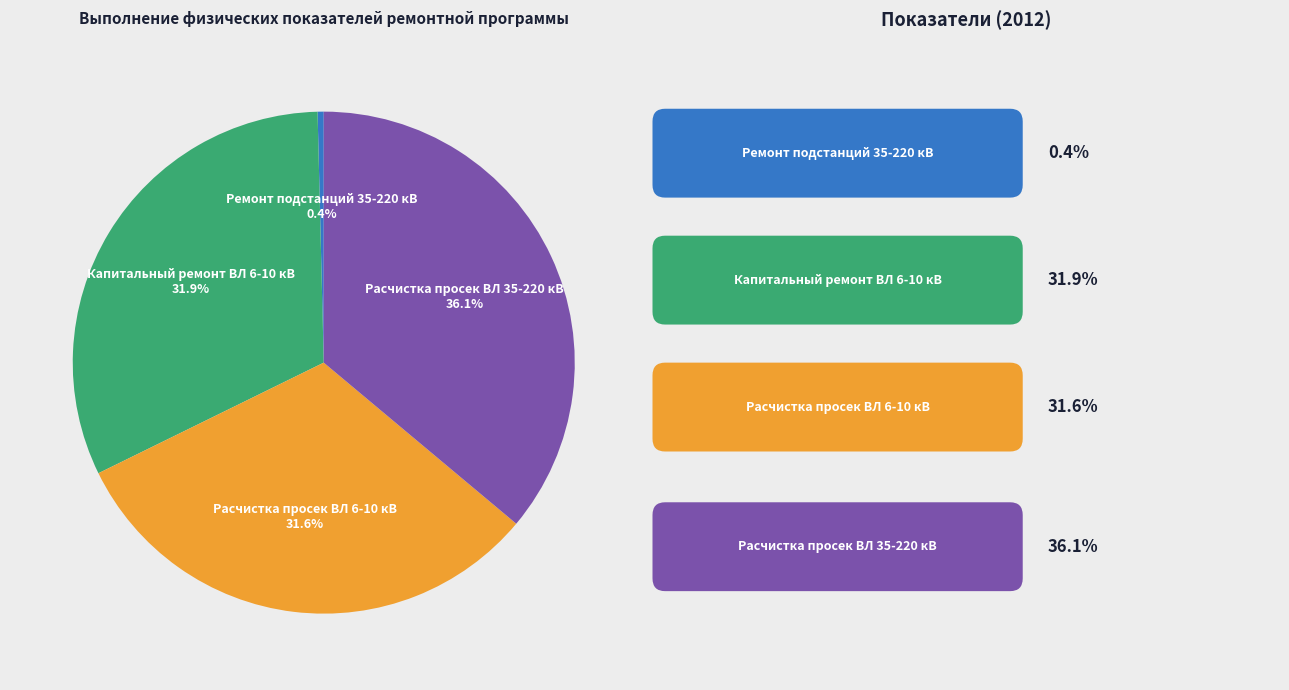

Is there any slice that represents more than half of the pie?

No